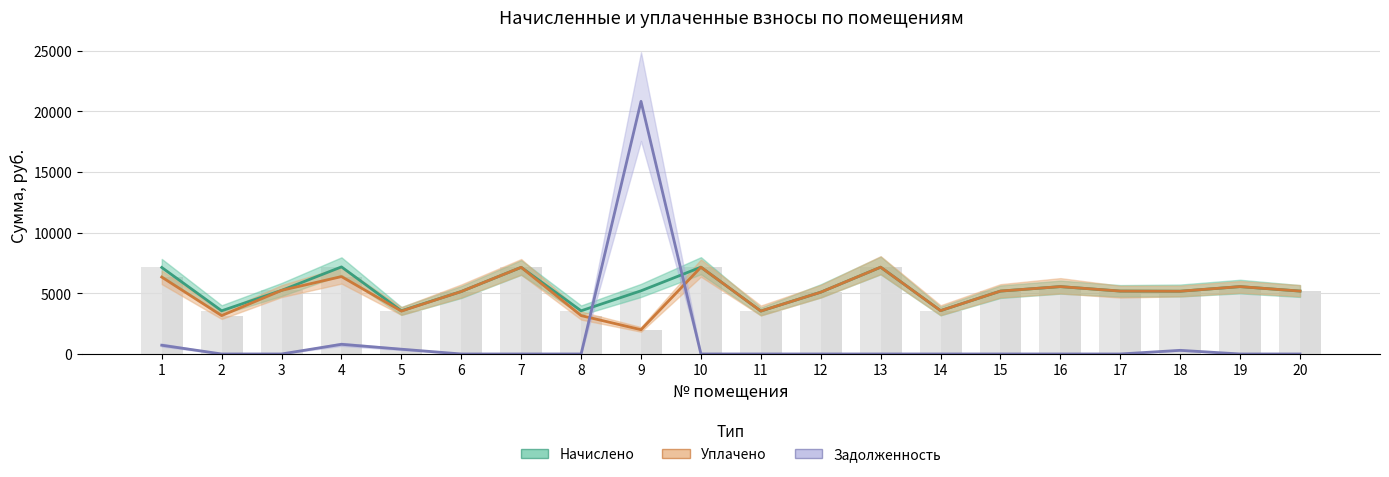

What is the value of the Начислено bar at the 2nd from the left?

3559.7